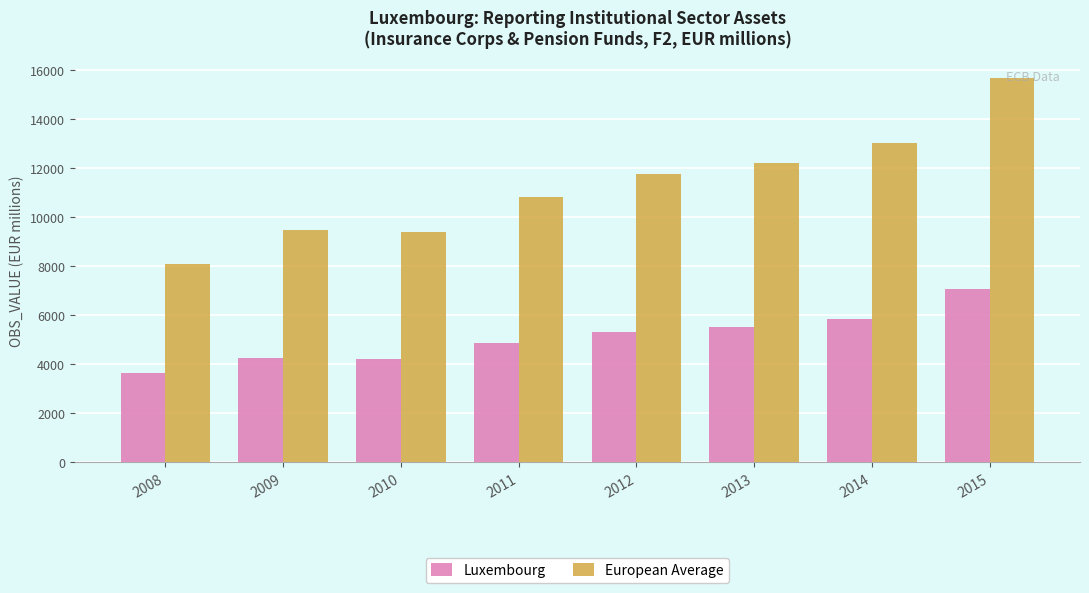

What is the value of the European Average bar at the 5th from the left?

11747.6